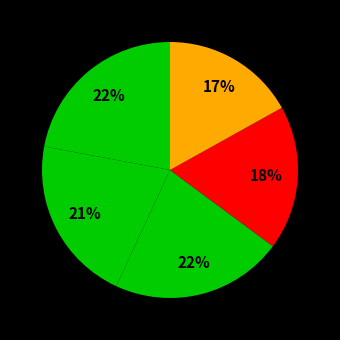

How many slices are in this pie chart?

5